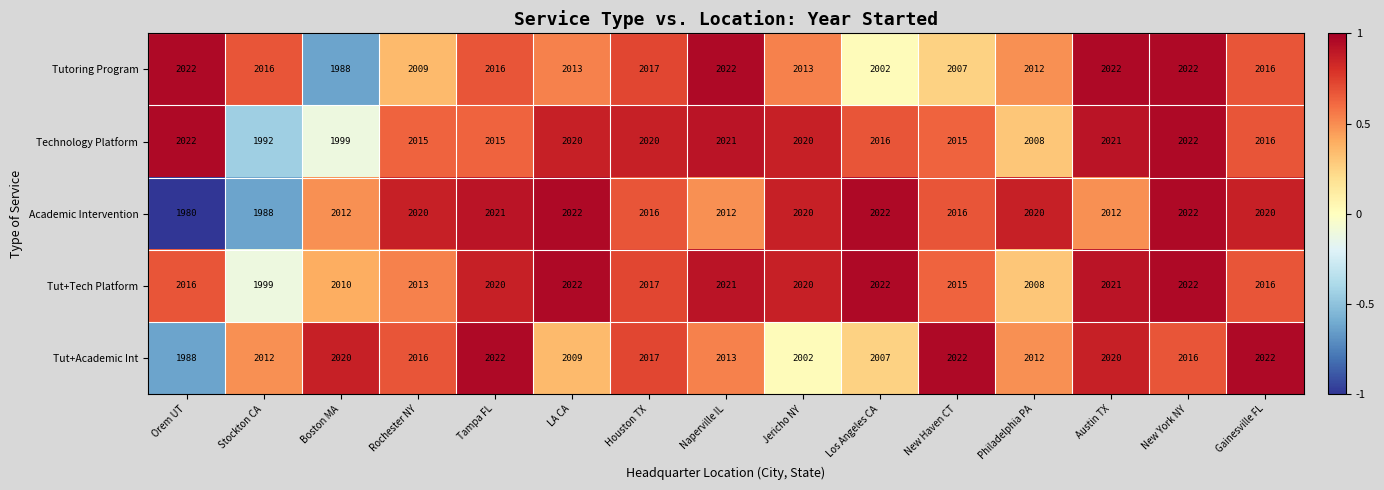

What is the average value of the Tut+Tech Platform series?

2016